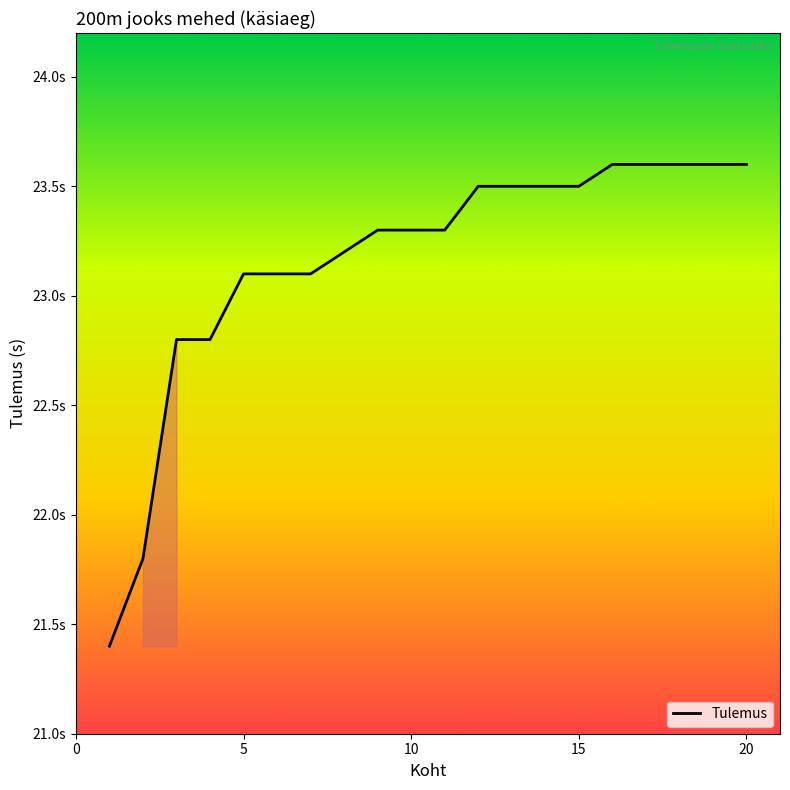

Does the chart display data point markers on the line(s)?

No